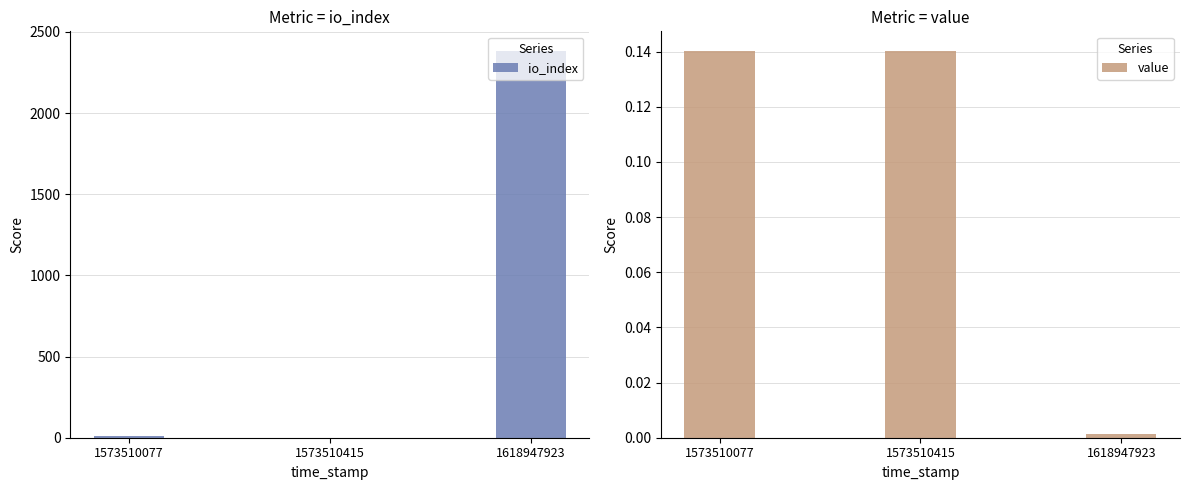

Reading left to right, extract all data points from this chart.

io_index: 12.0	0.0	2384.0
value: 0.1	0.1	0.0